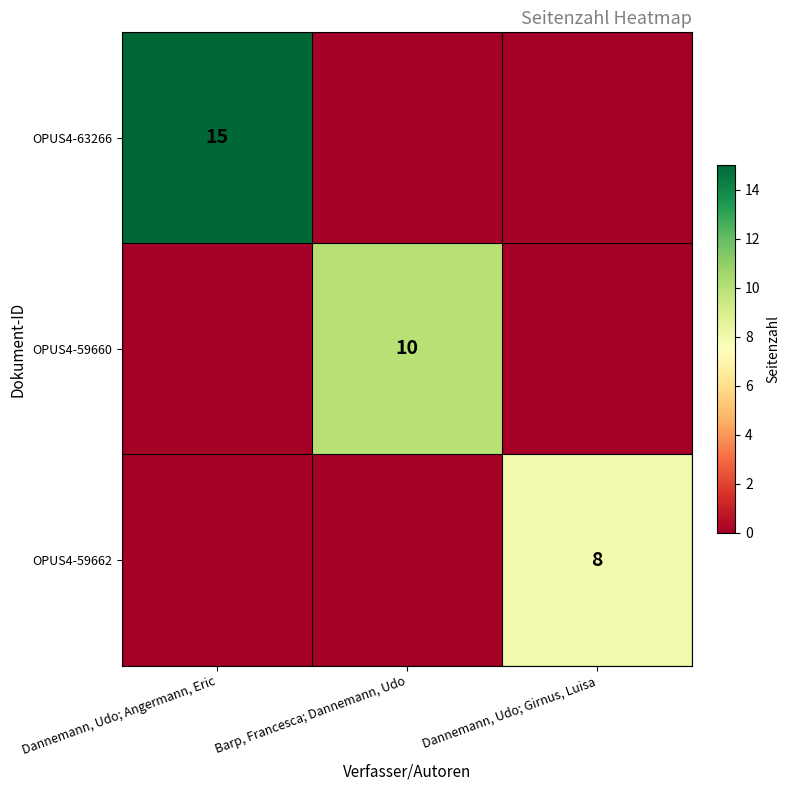

The value of OPUS4-59660 at Barp, Francesca; Dannemann, Udo is 10. True or false?

True